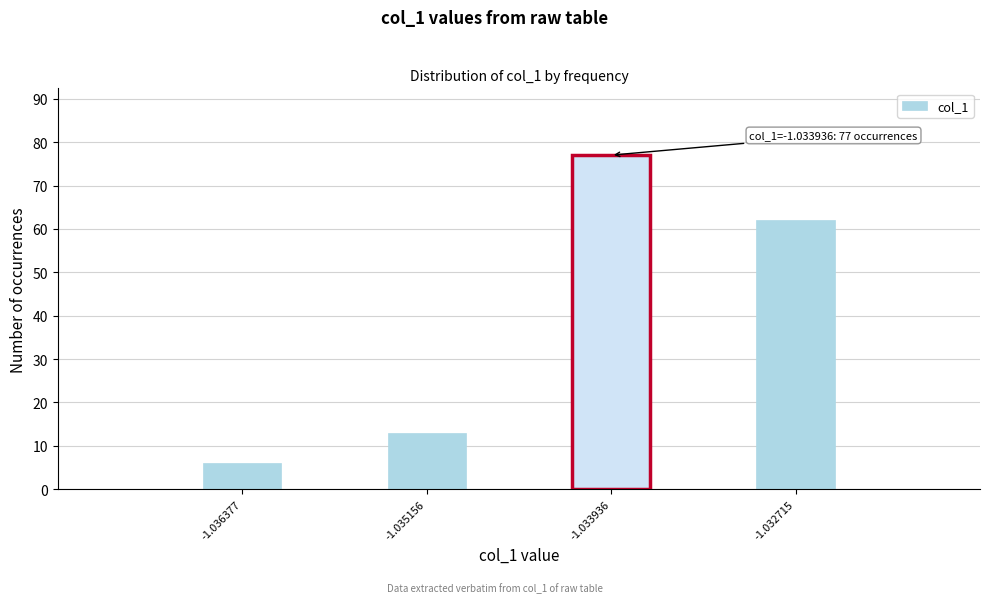

Reading right to left, what are all the values shown in this chart?

62	77	13	6